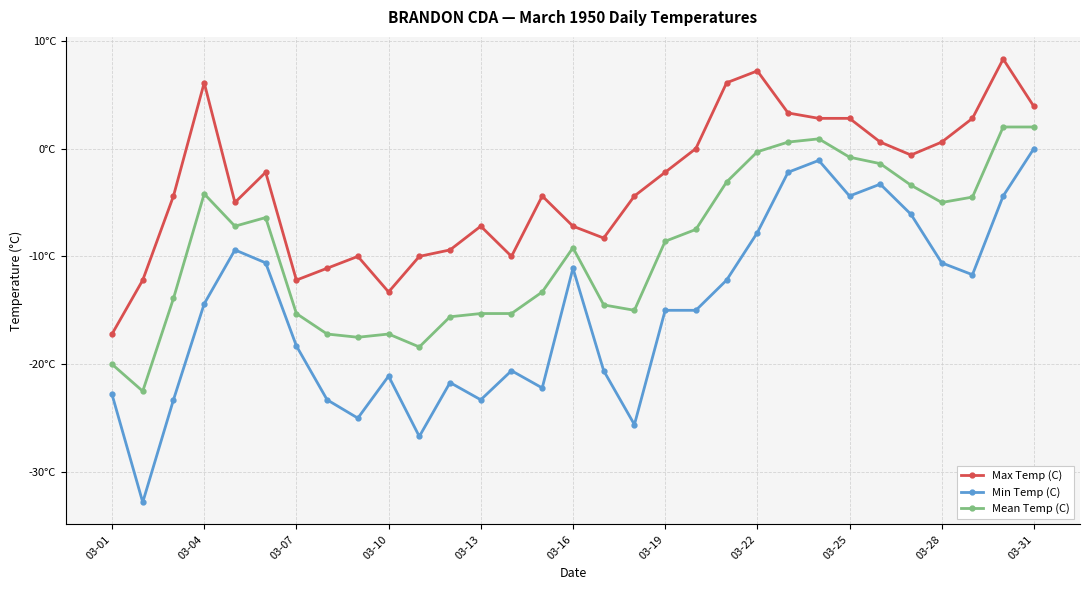

Where is the first local maximum for Max Temp (C)?

03-04